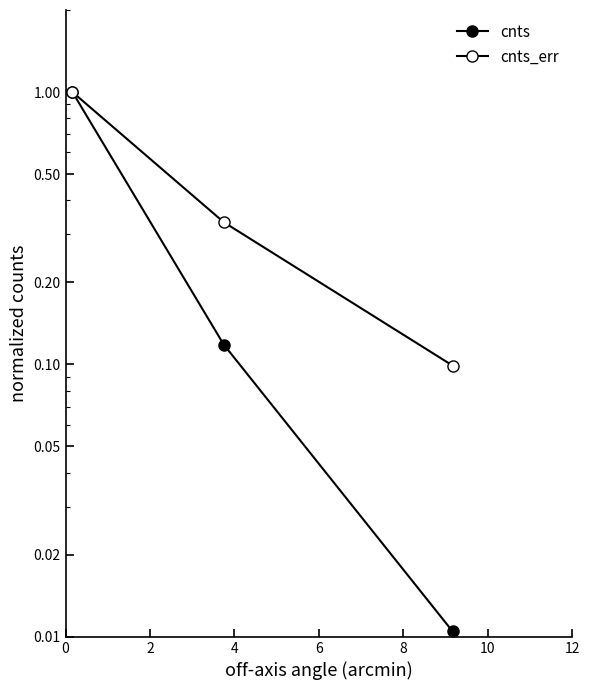

List the series in order of their overall mean, highest first.

cnts_err, cnts